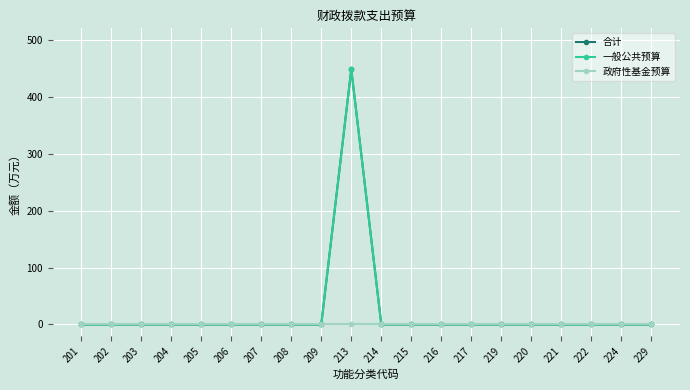

True or false: 合计 has a value of 448.2 at 213.

True